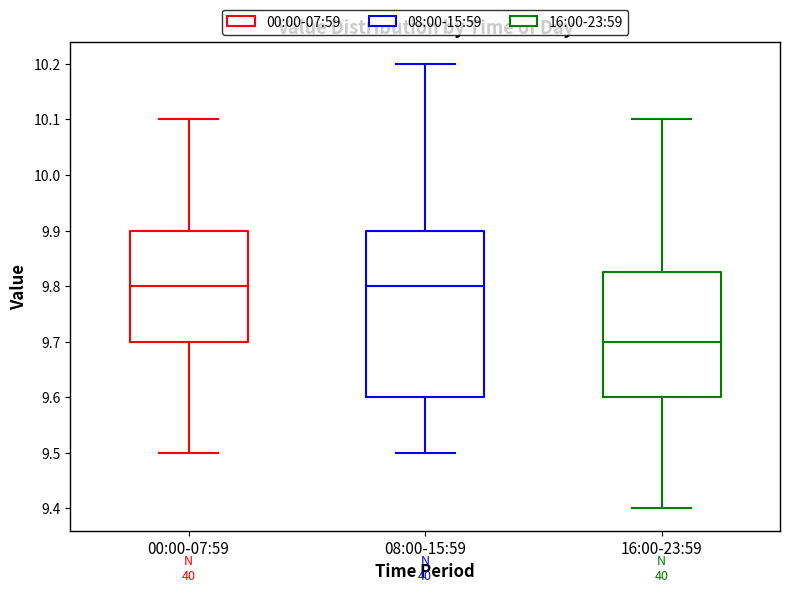

Which box's median line is the lowest?

16:00-23:59